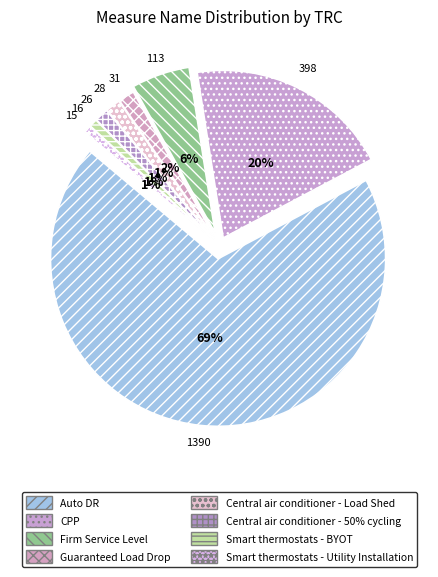

How many segments does this pie chart have?

8